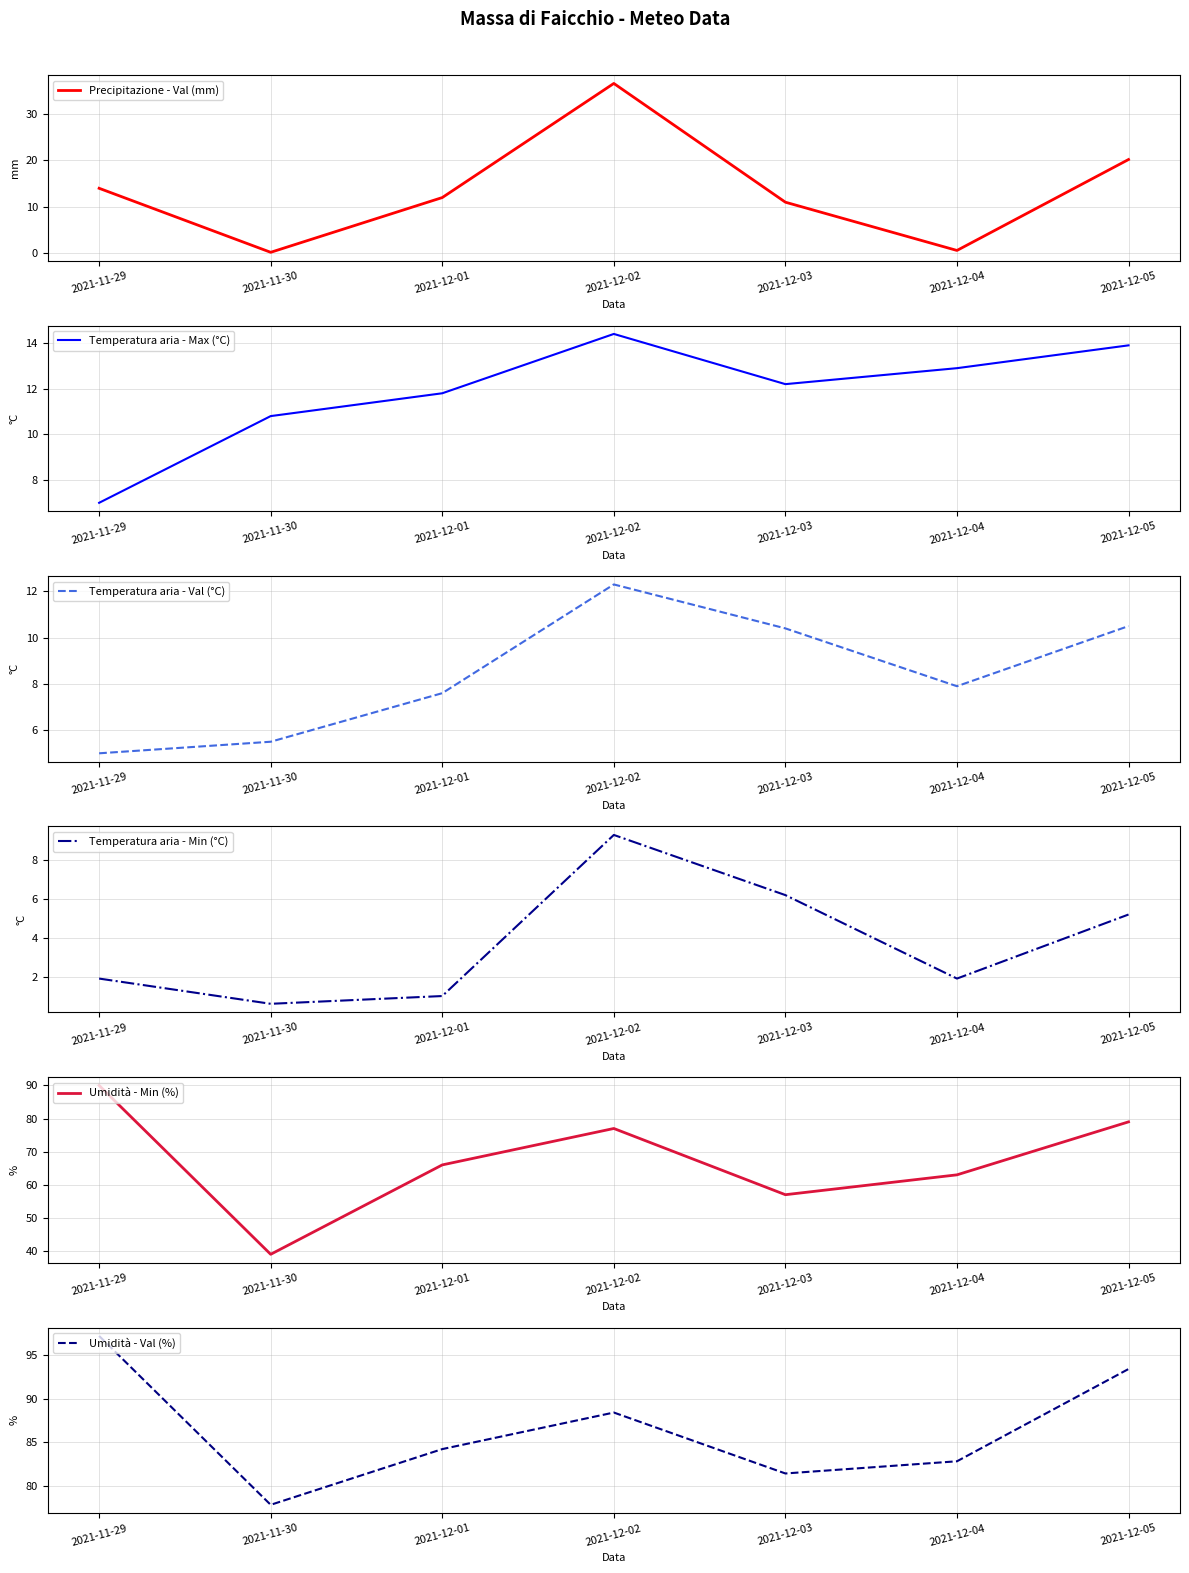

The Umidità - Val (%) series shows 121.8 at 2021-12-01. True or false?

False